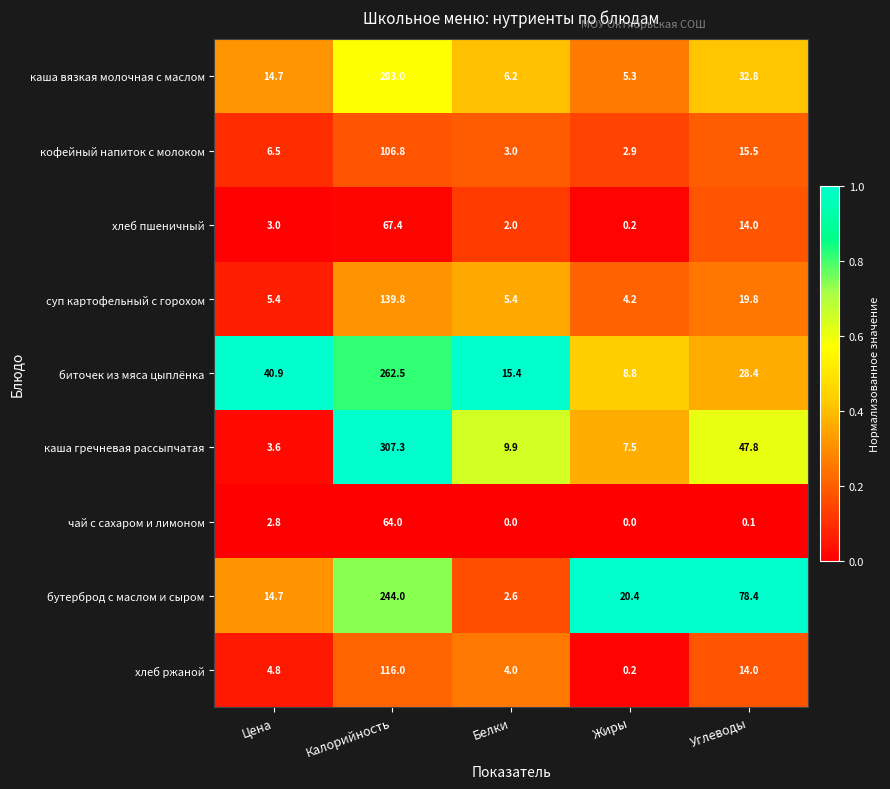

Is it true that хлеб ржаной equals 1.6 at Белки?

False